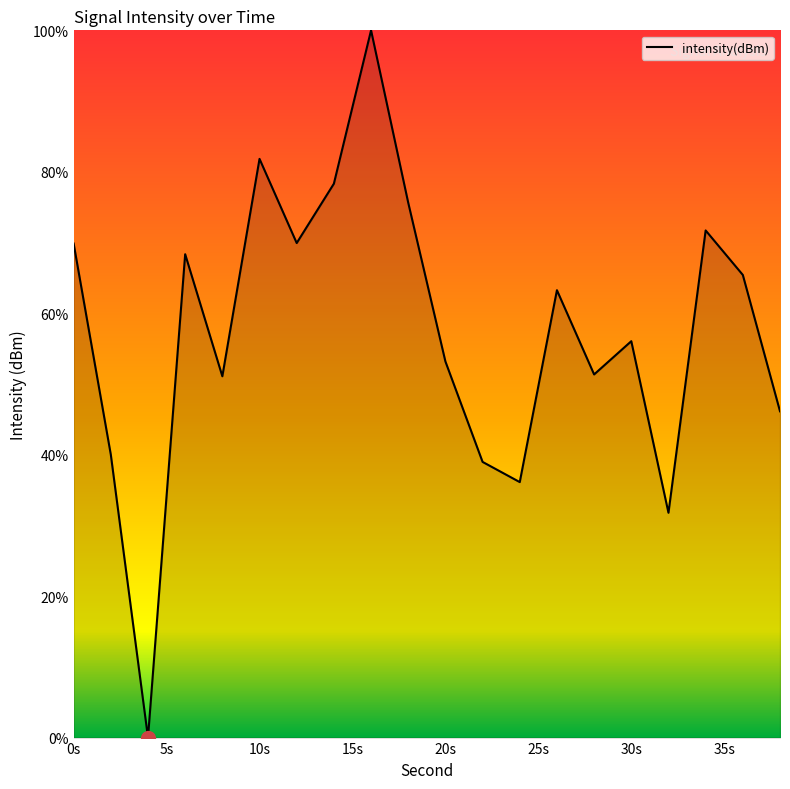

What is the difference between the maximum and minimum values?

100.0